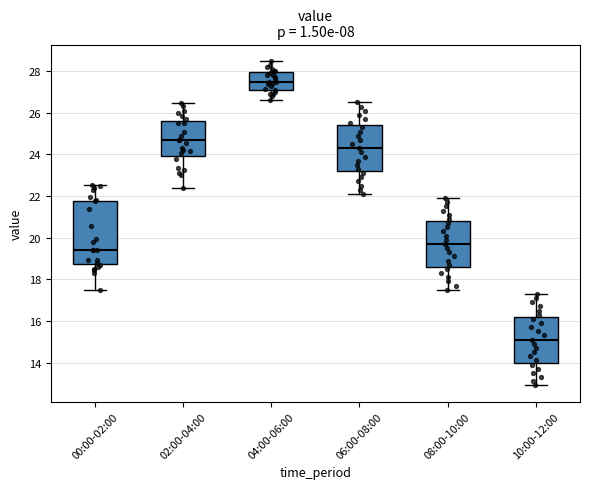

Where is the upper edge of the box for 04:00-06:00 on the y-axis? The values are not printed on the chart, so give them approximately, as read against the axis.

28.0